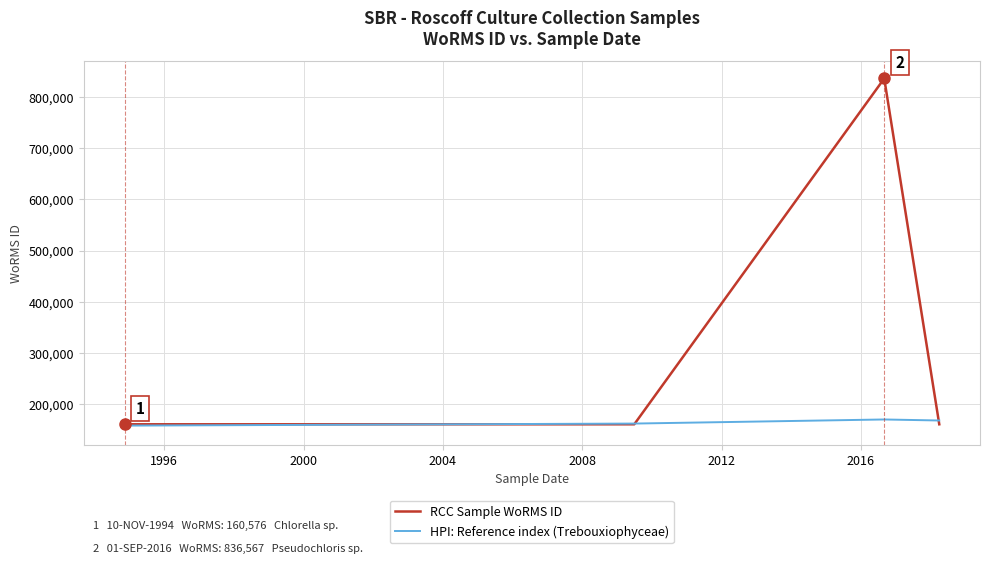

At how many categories does at least one series exceed 511312?

1